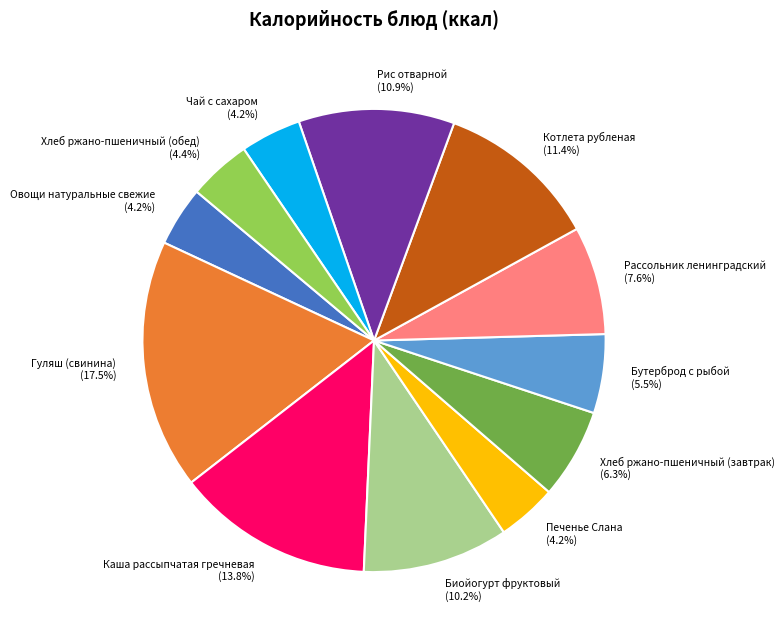

What percentage do Котлета рубленая (11.4%) and Рис отварной (10.9%) together represent?

22.3%